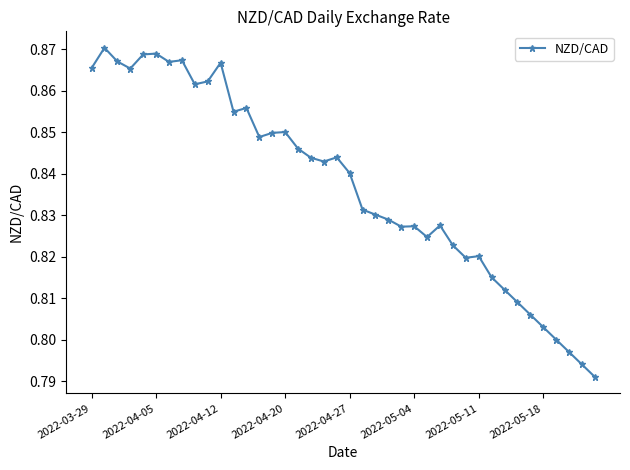

What is the sum of all values?

33.5